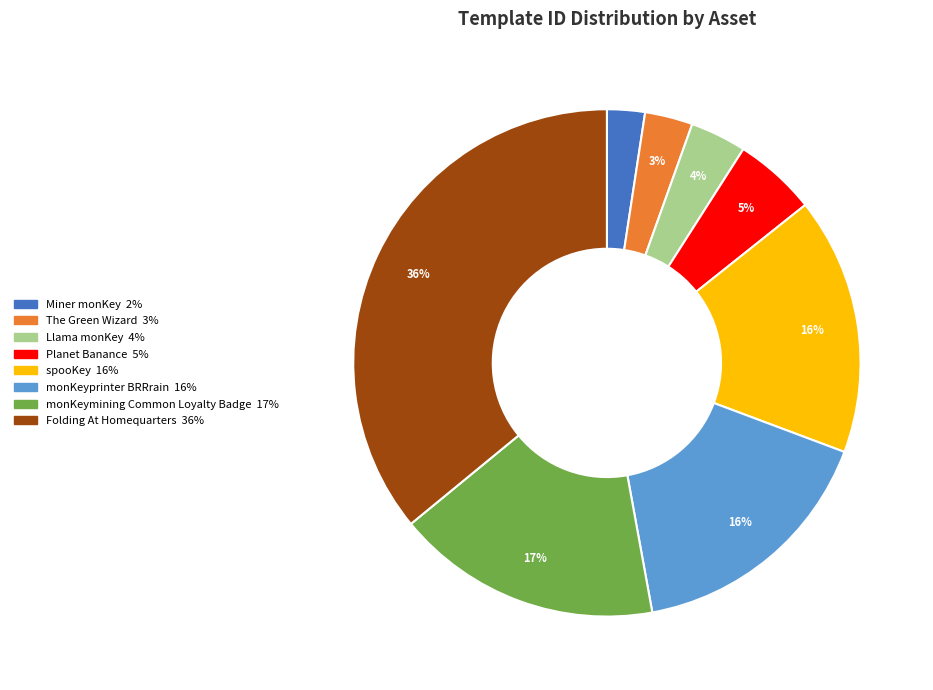

To the nearest percent, what is the difference between the Folding At Homequarters and monKeymining Common Loyalty Badge slice percentages?

19%